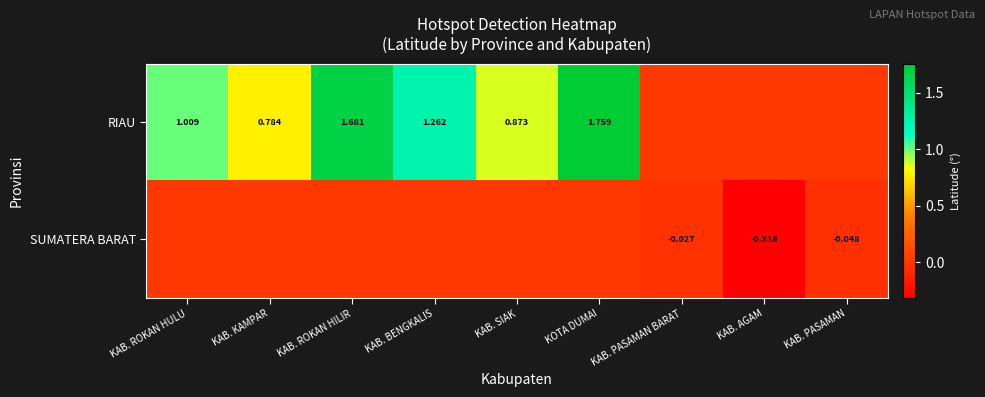

Which series has the widest spread of values?

RIAU